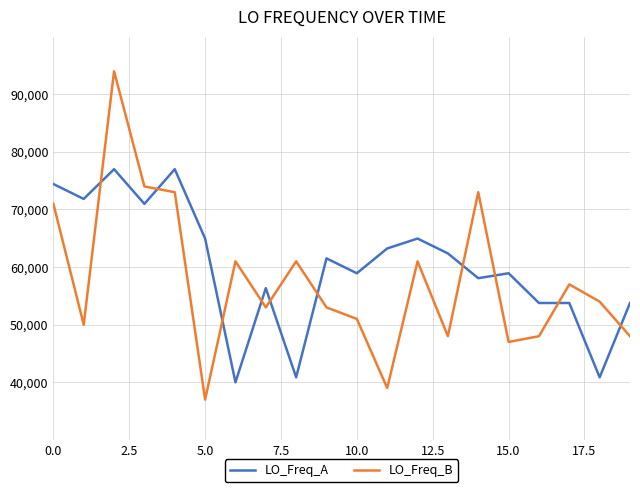

What is the highest value of the LO_Freq_A series?

77000.0